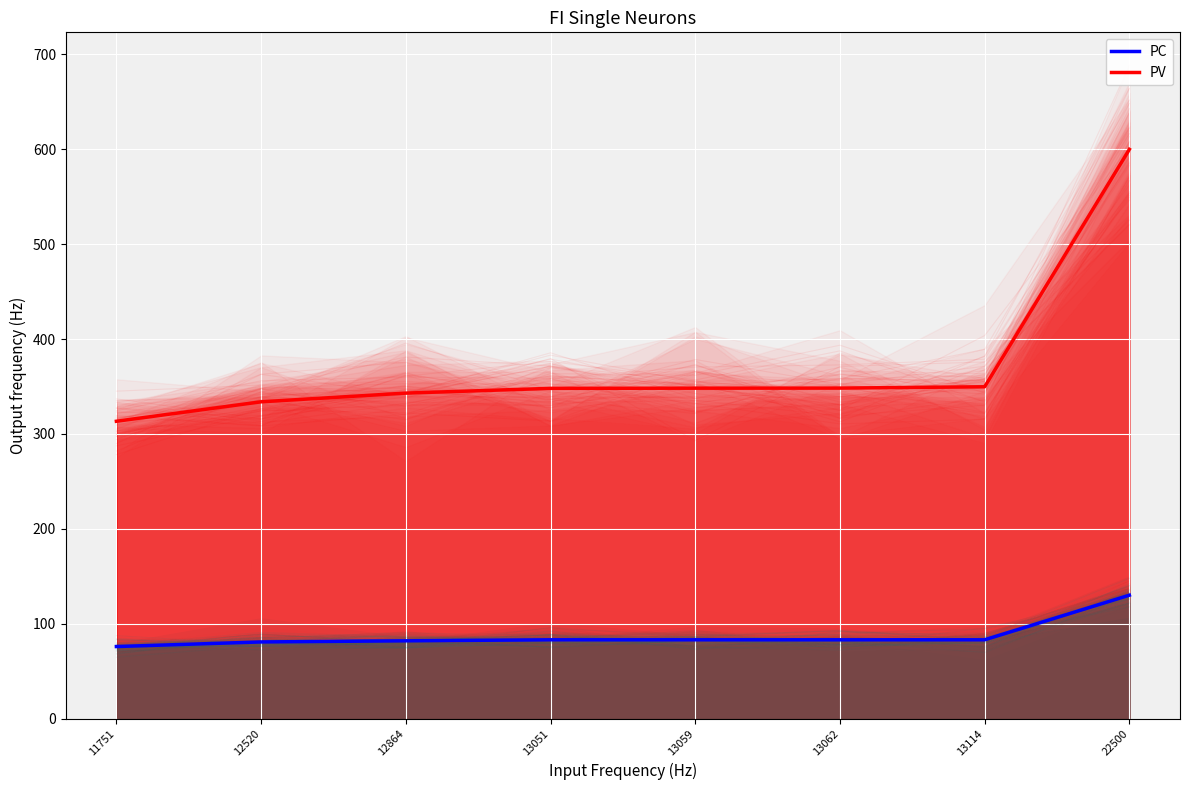

Where does the PC series first go above 82?

13051